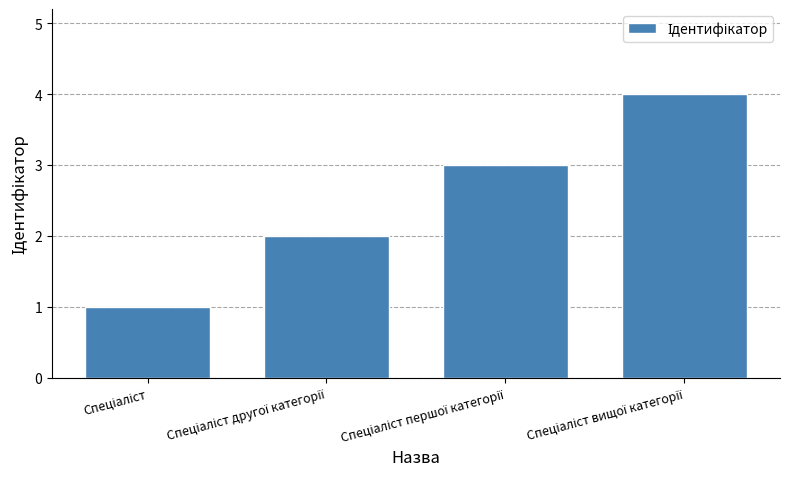

How many data points are less than 3?

2